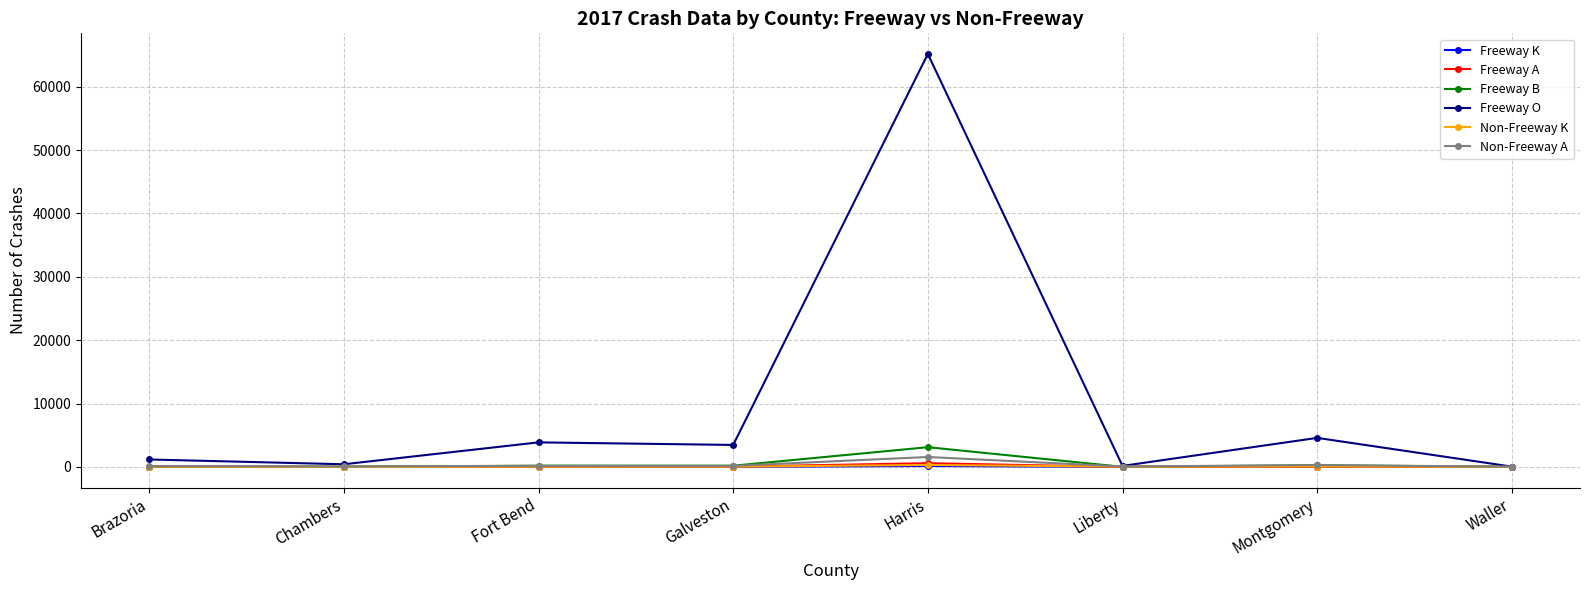

True or false: Non-Freeway A has more than 0 points higher than both neighbors.

True